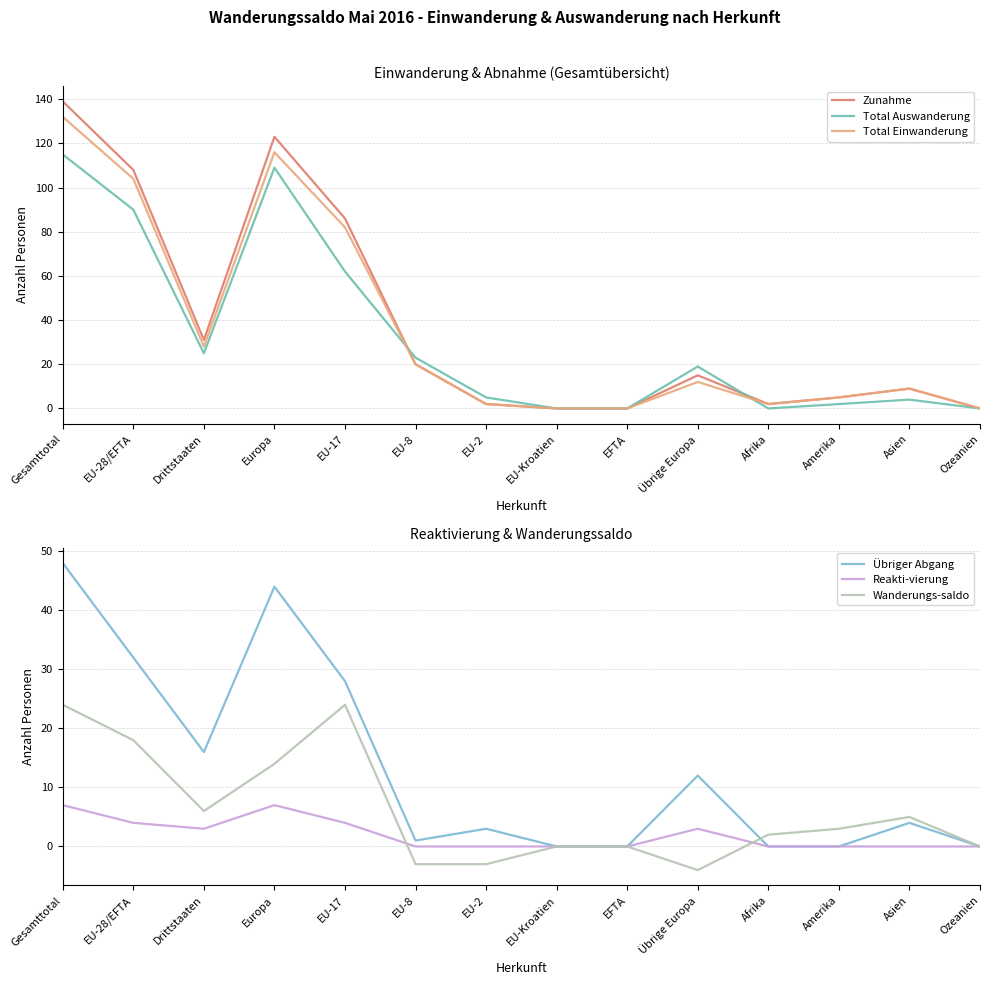

At how many categories does at least one series exceed 125?

1